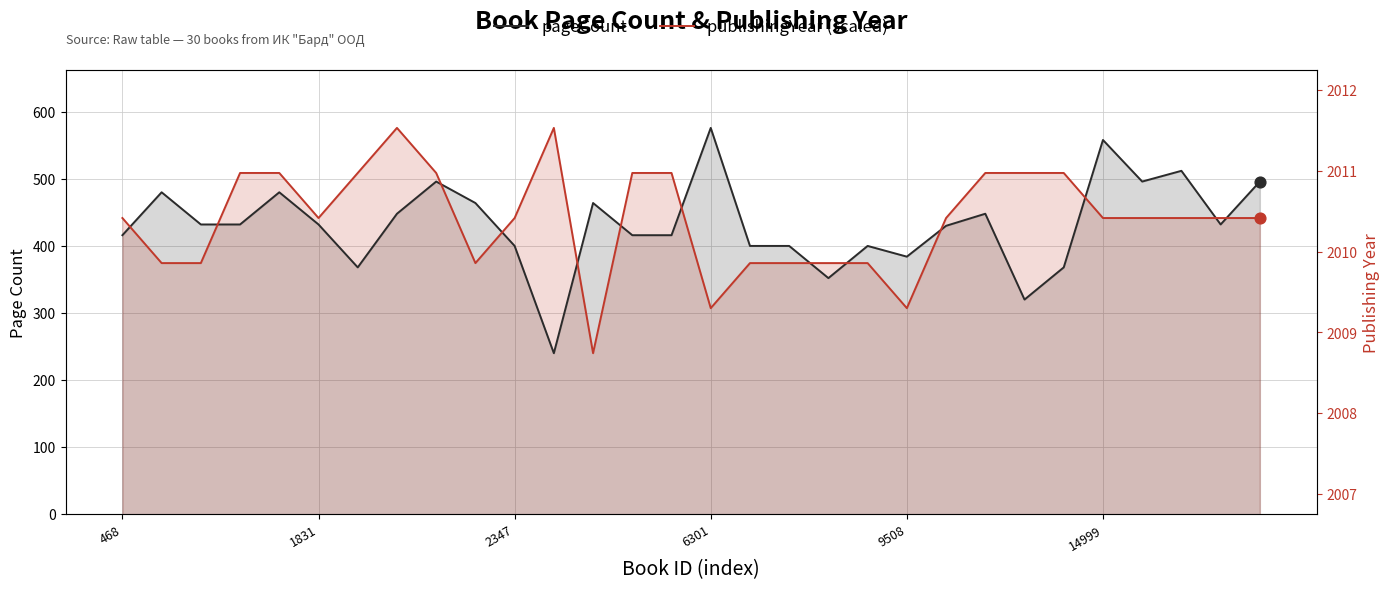

Which series has the largest Y range (max minus min)?

pageCount